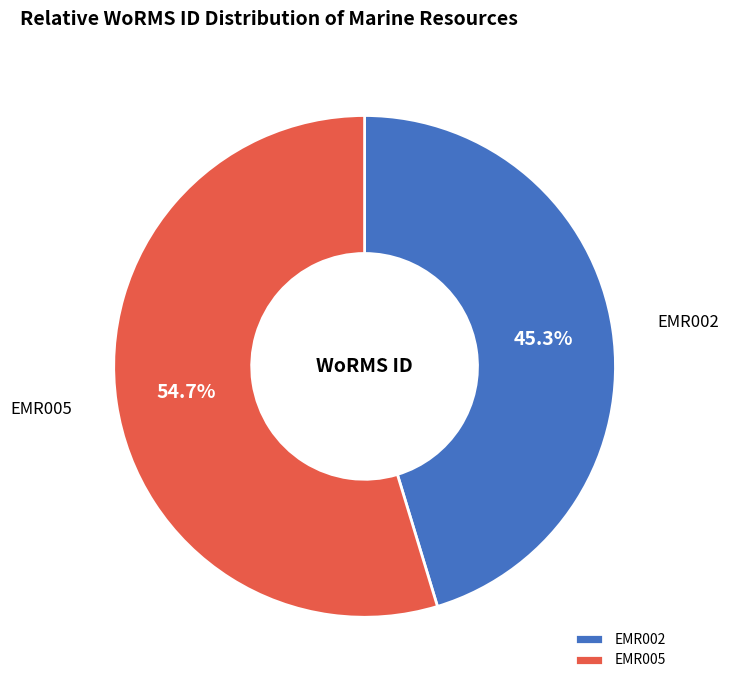

To the nearest percent, what is the average slice percentage?

50%